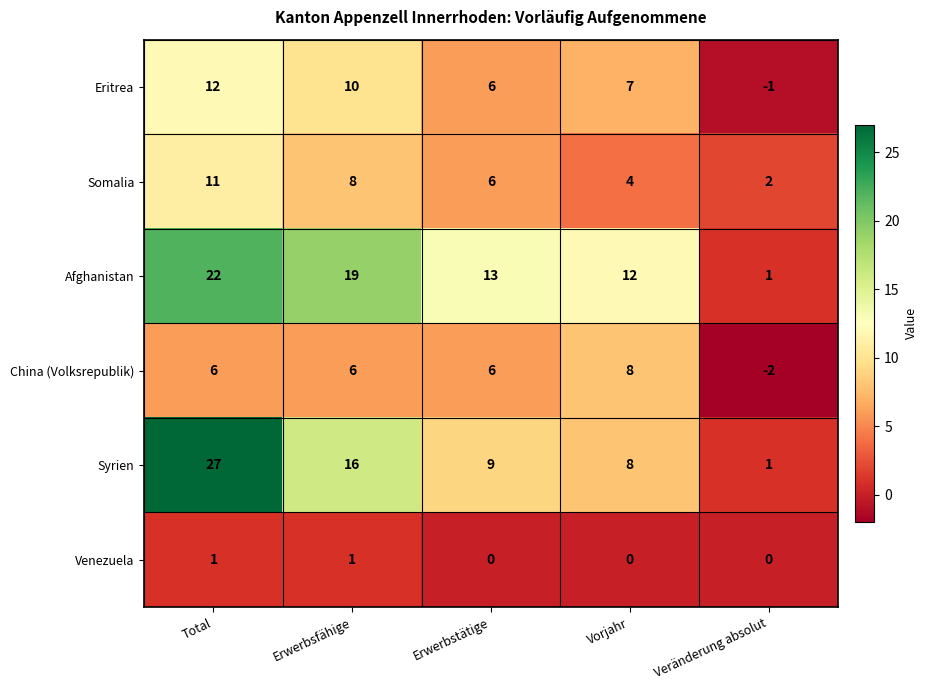

What is the difference between the second highest and second lowest values in the Somalia series?

4